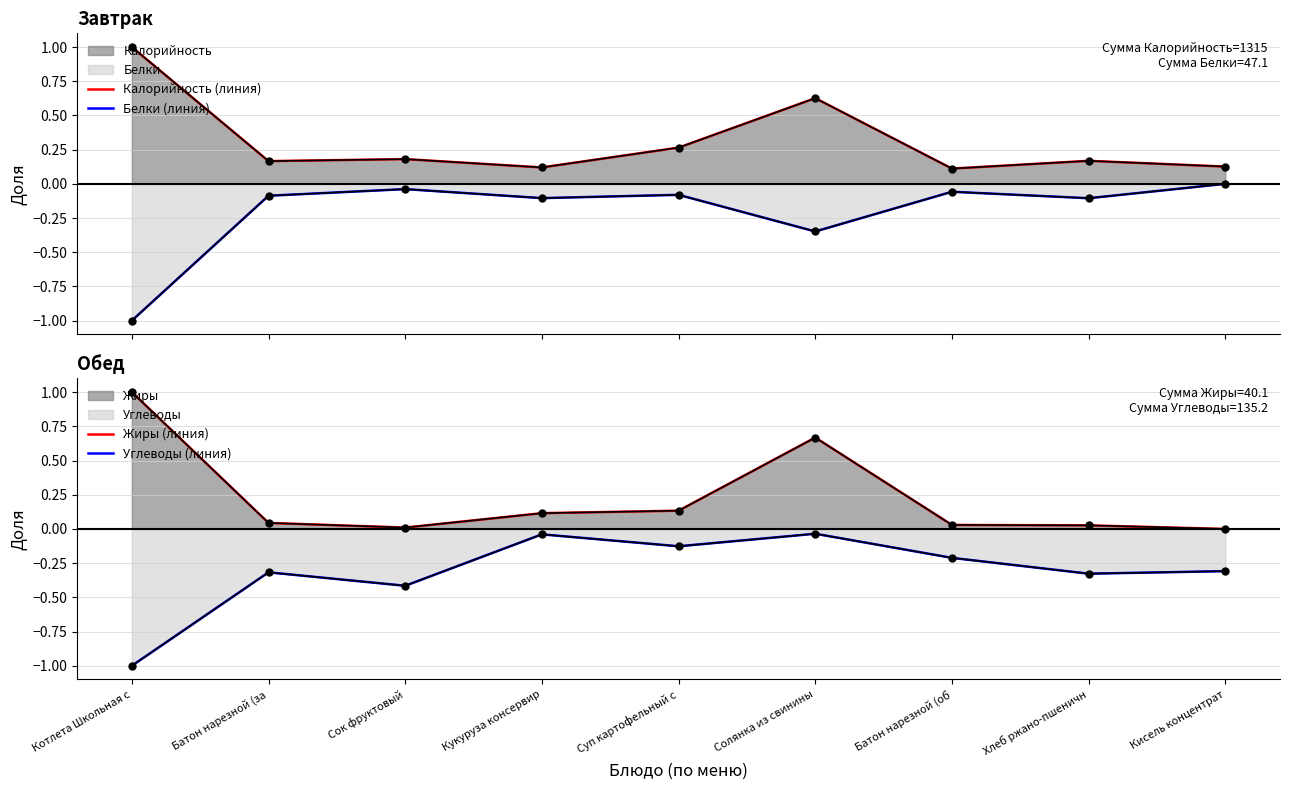

At which label does Углеводы (линия) reach its minimum?

Котлета Школьная с